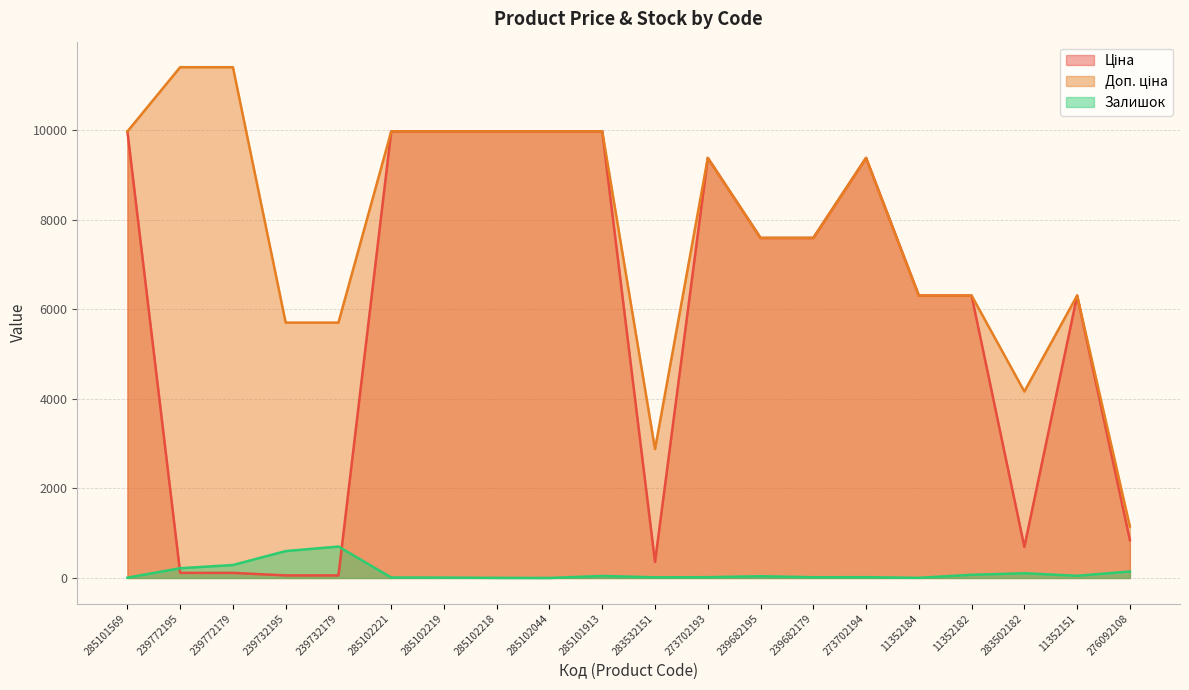

What is the label of the 2nd point from the right?

11352151